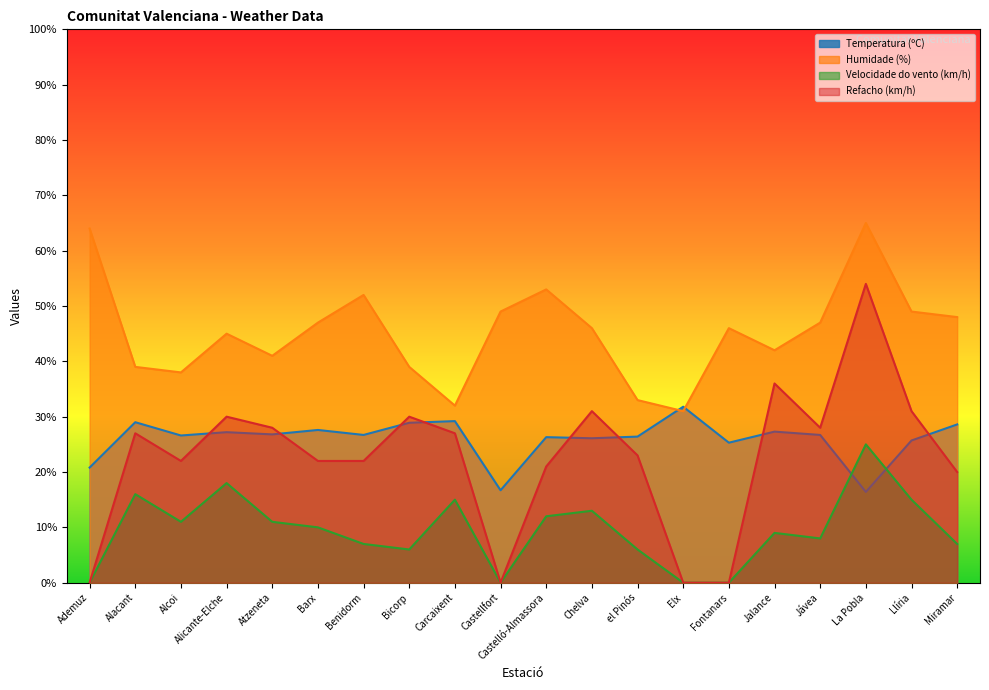

How many categories are shown in the chart?

20